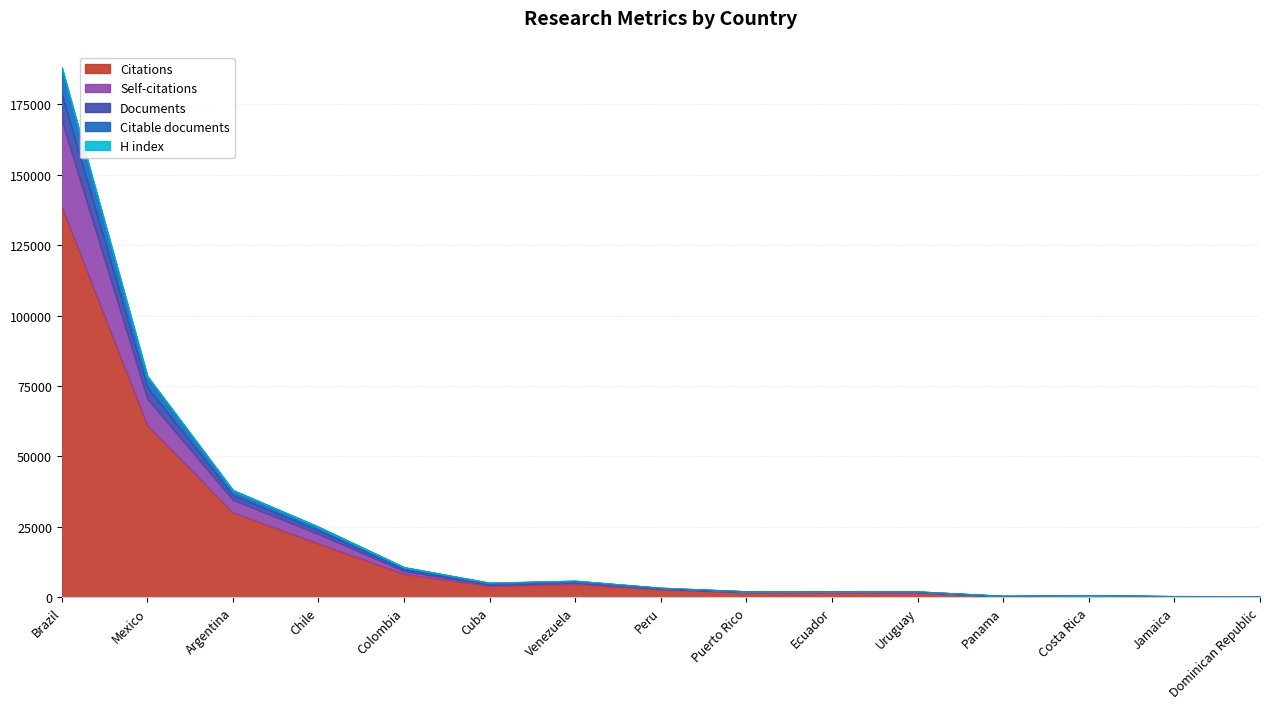

Which label corresponds to the largest value in the chart?

Brazil